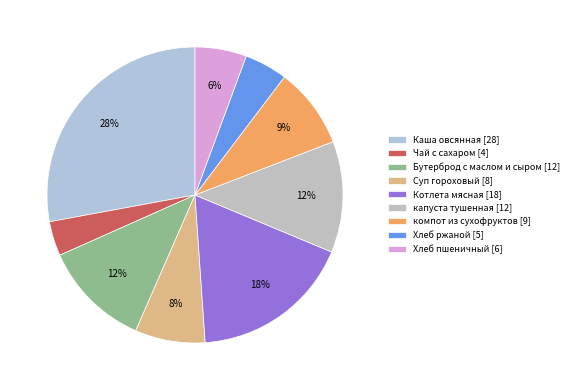

How many segments does this pie chart have?

9